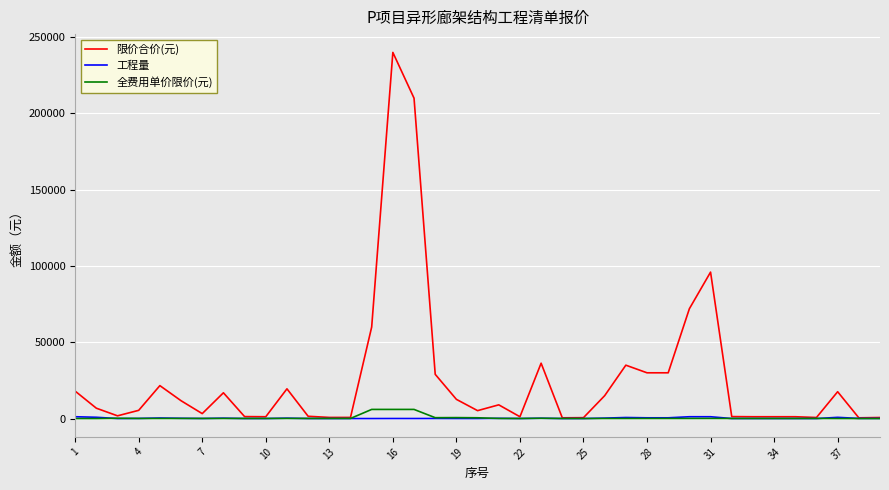

What is the average value of the 工程量 series?

242